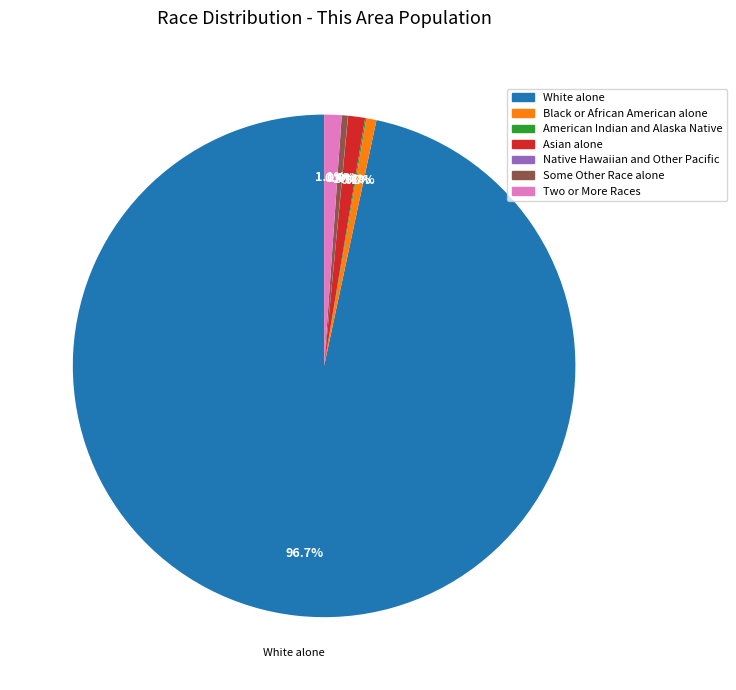

The Black or African American alone slice represents 1% of the pie. True or false?

True